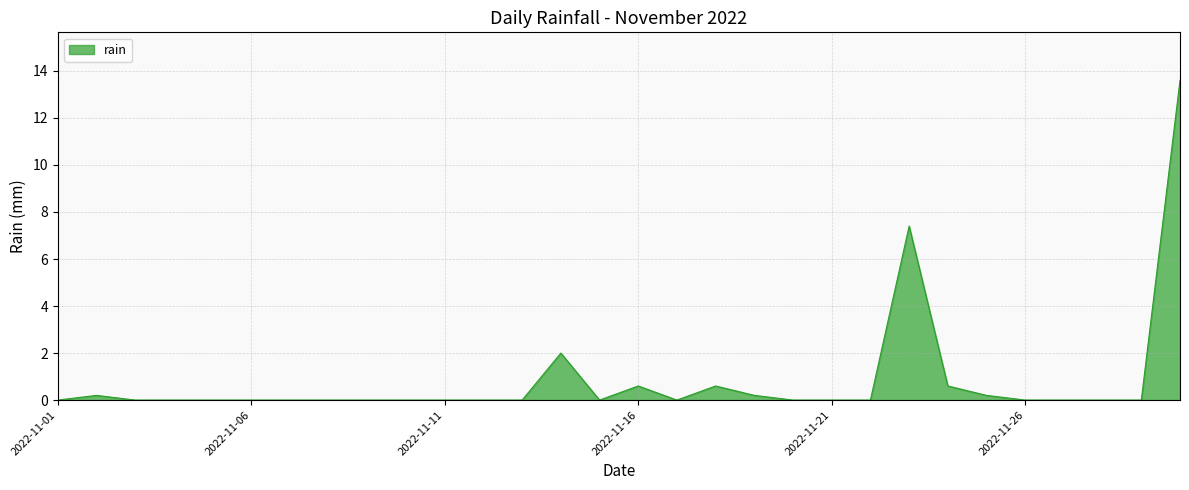

What is the greatest value displayed?

13.6